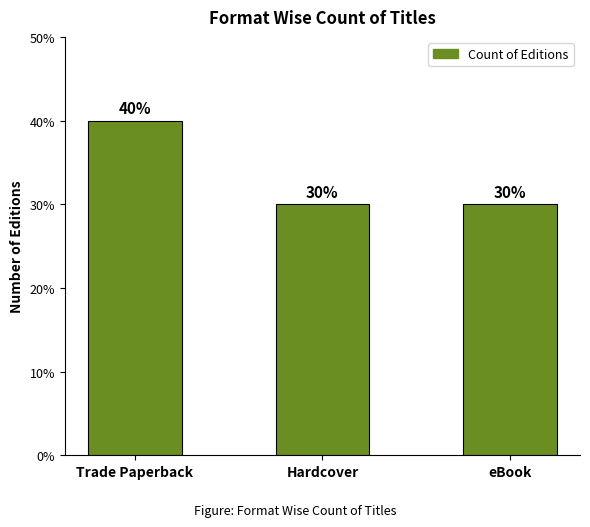

Does the chart contain any negative values?

No